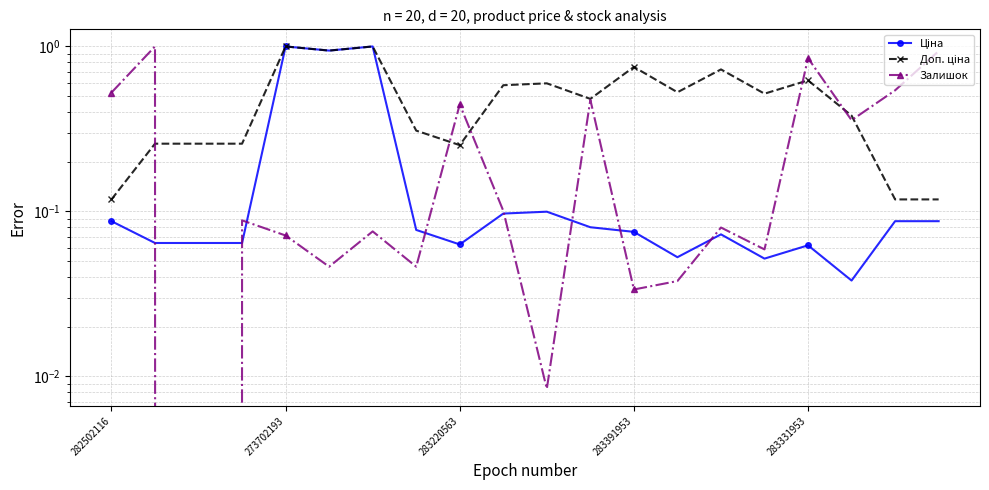

What position from the left is 283391953?

4